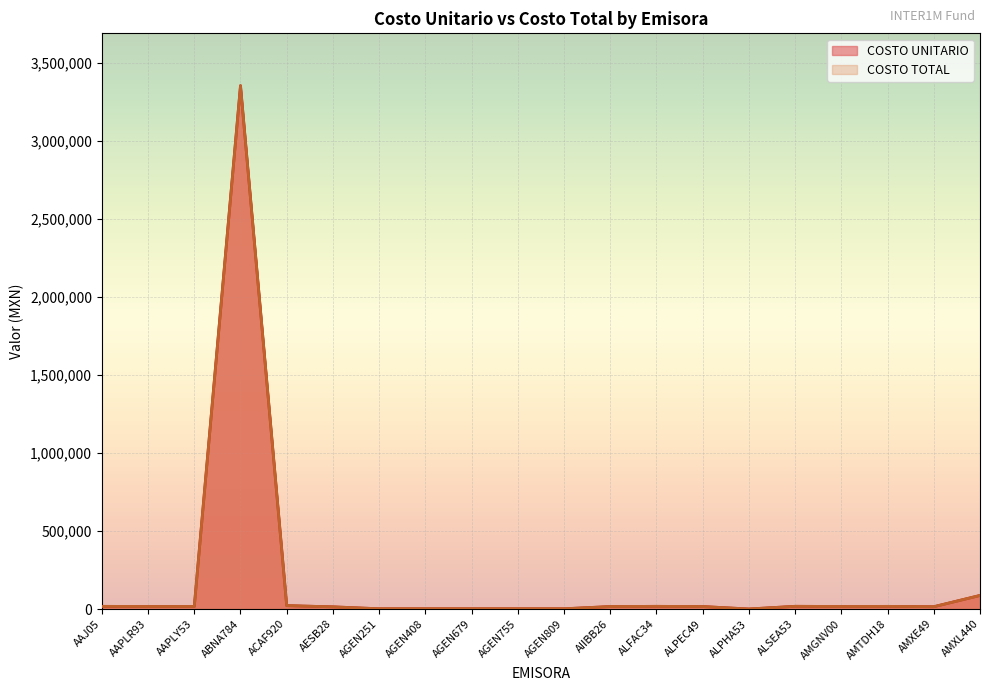

What is the difference between the maximum and minimum values in the COSTO TOTAL series?

3354769.6